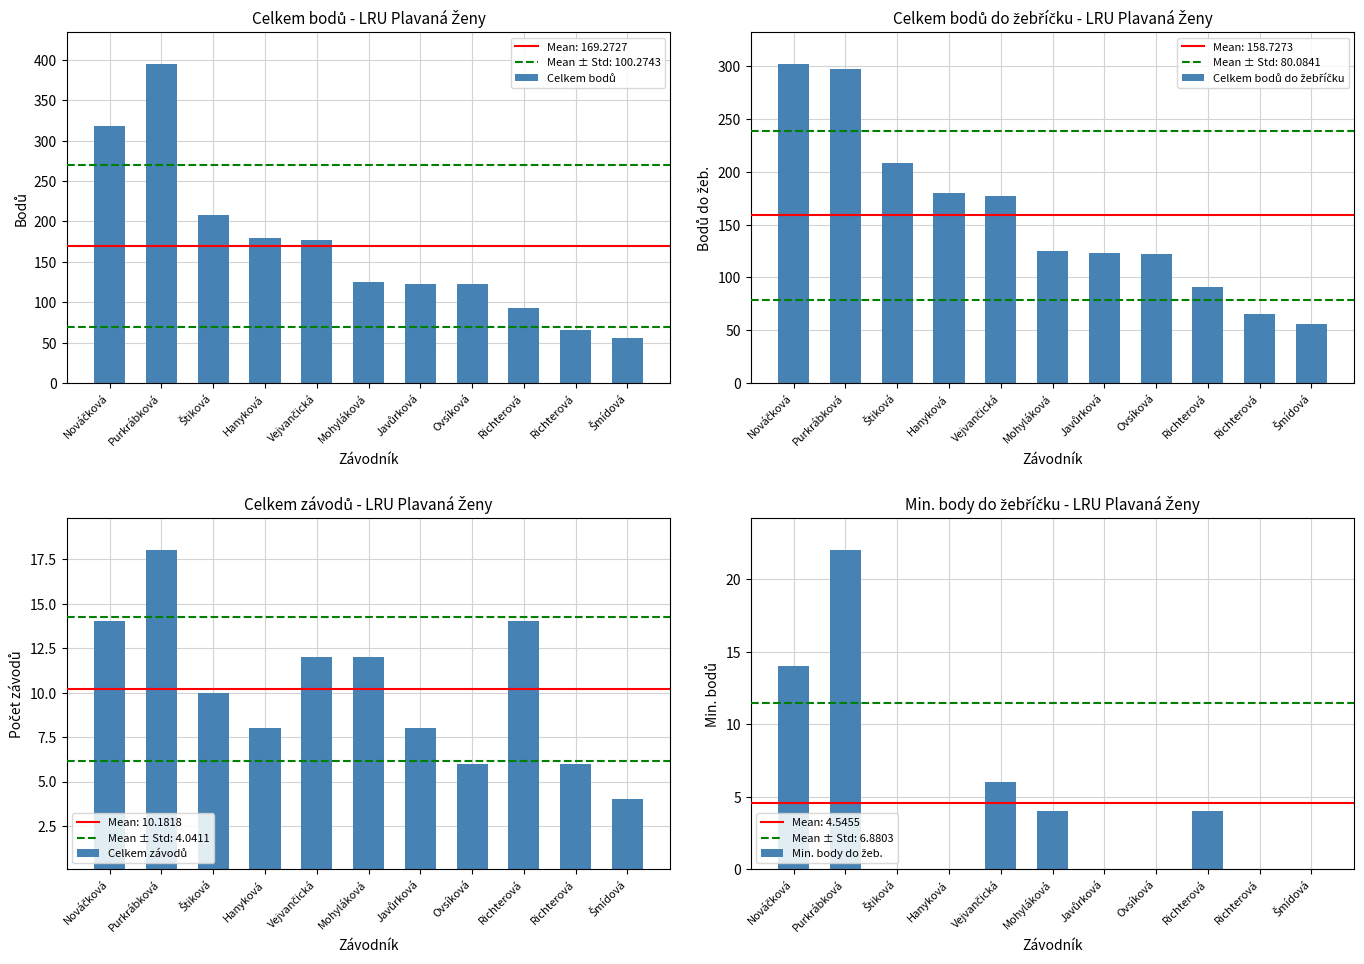

What are all the series names shown in the legend?

Celkem bodů, Celkem bodů do žebříčku, Celkem závodů, Min. body do žeb.